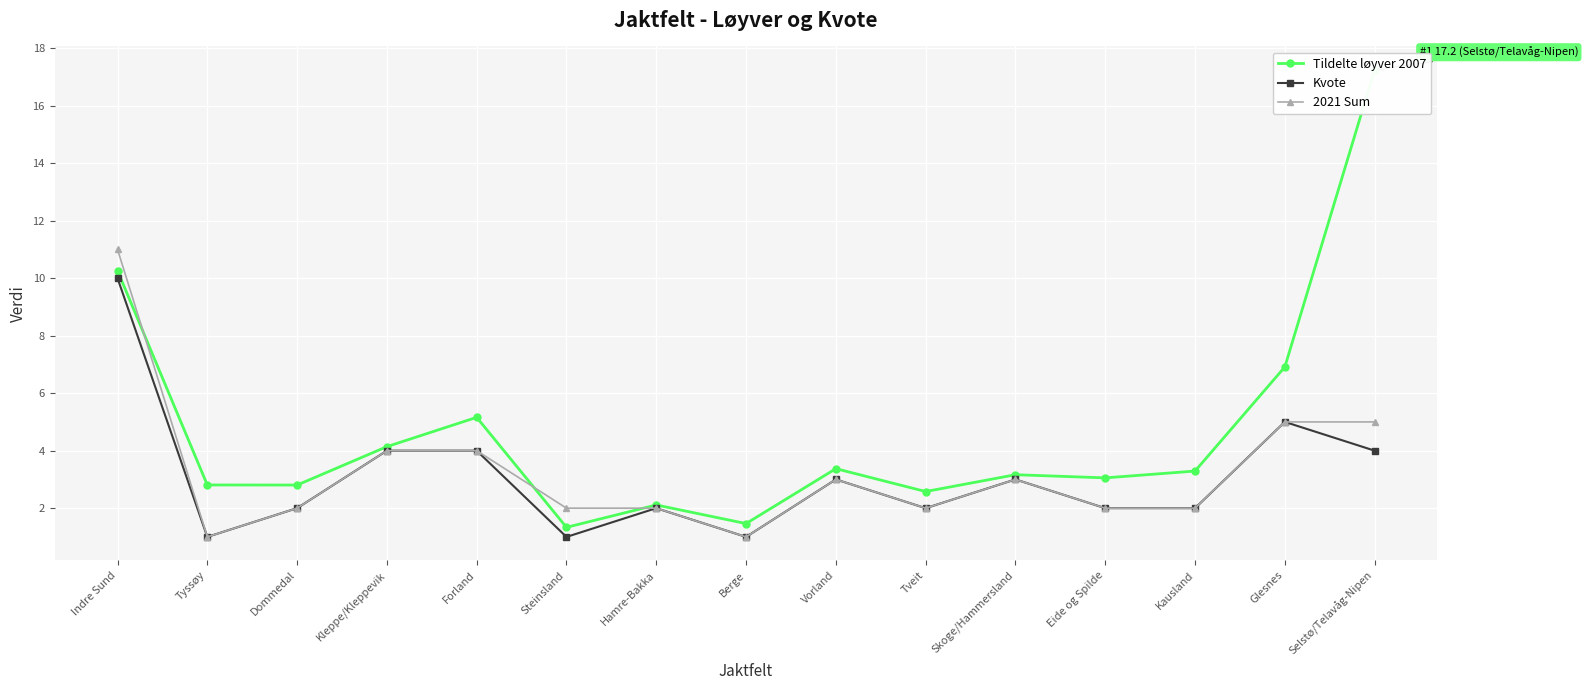

Where is the first local minimum for 2021 Sum?

Tyssøy